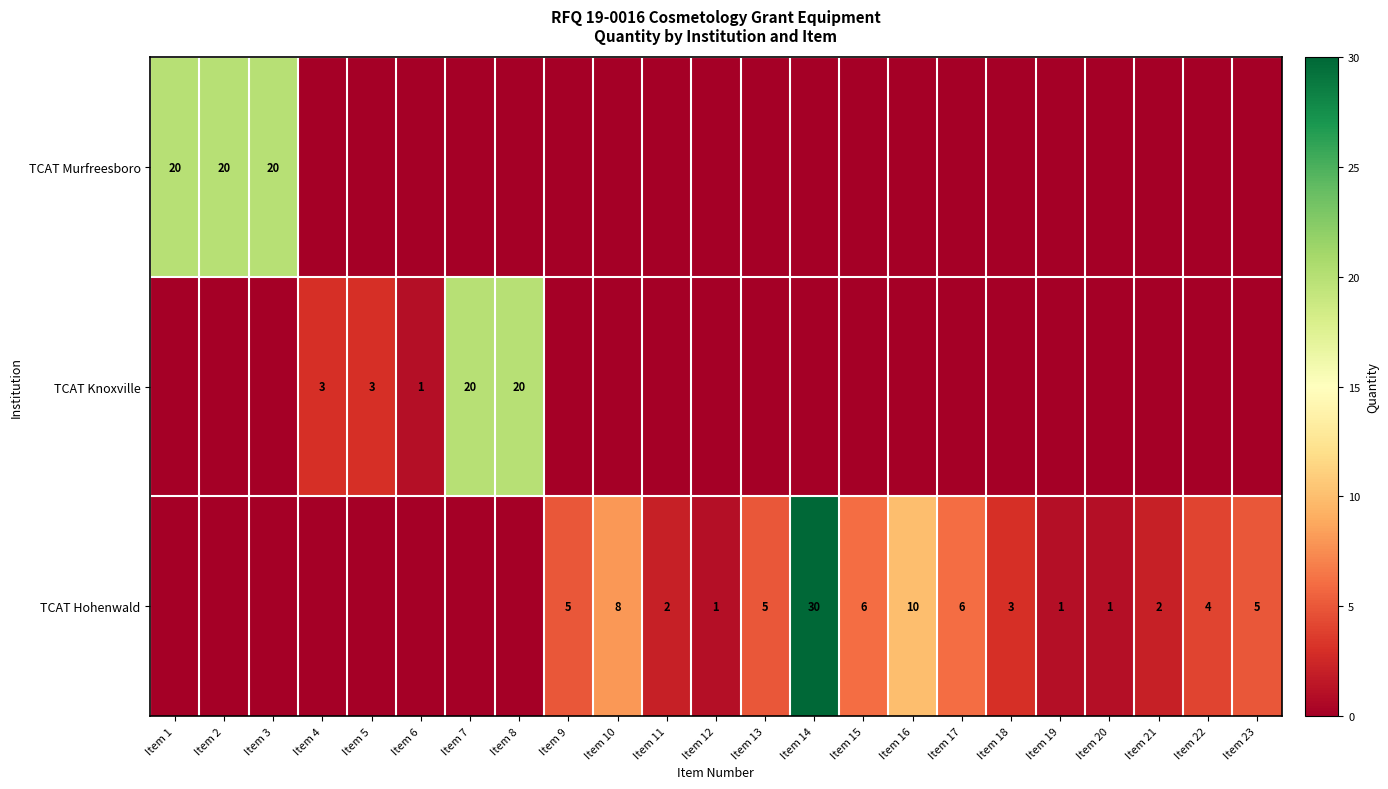

The TCAT Hohenwald series shows 2 at Item 17. True or false?

False